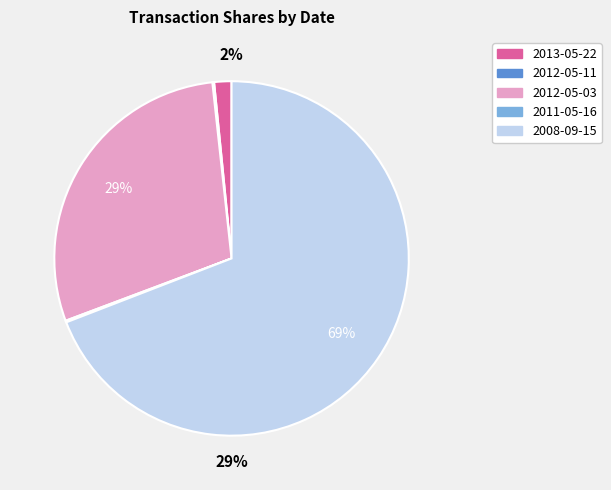

To the nearest percent, what is the combined percentage of 2008-09-15 and 2011-05-16?

69%